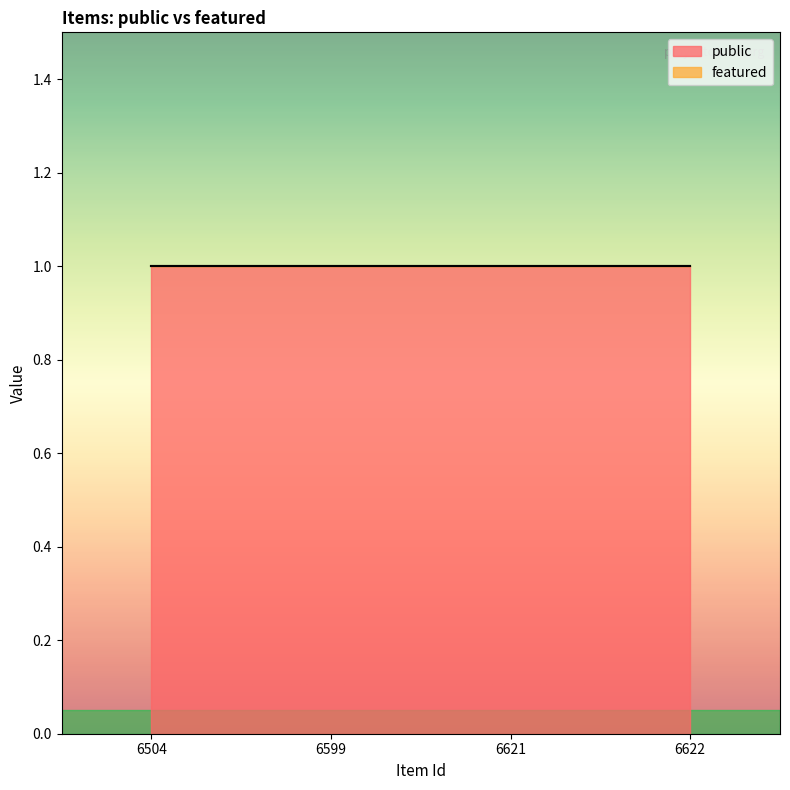

Rank the series by their average value, from lowest to highest.

featured, public